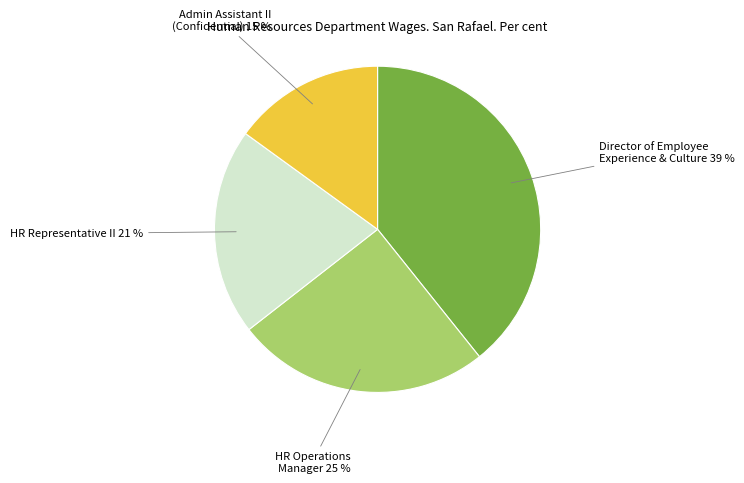

How many slices are in this pie chart?

4